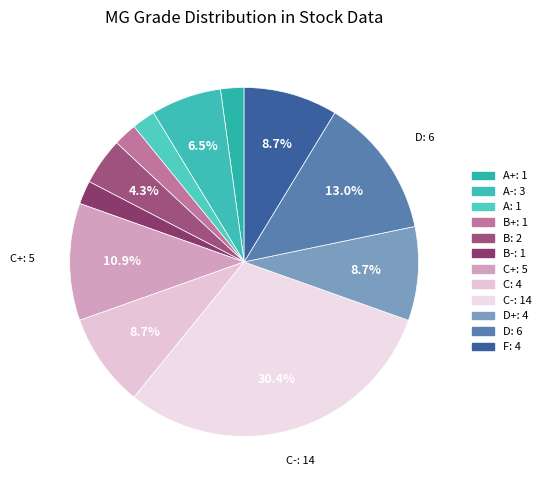

How many slices are in this pie chart?

12